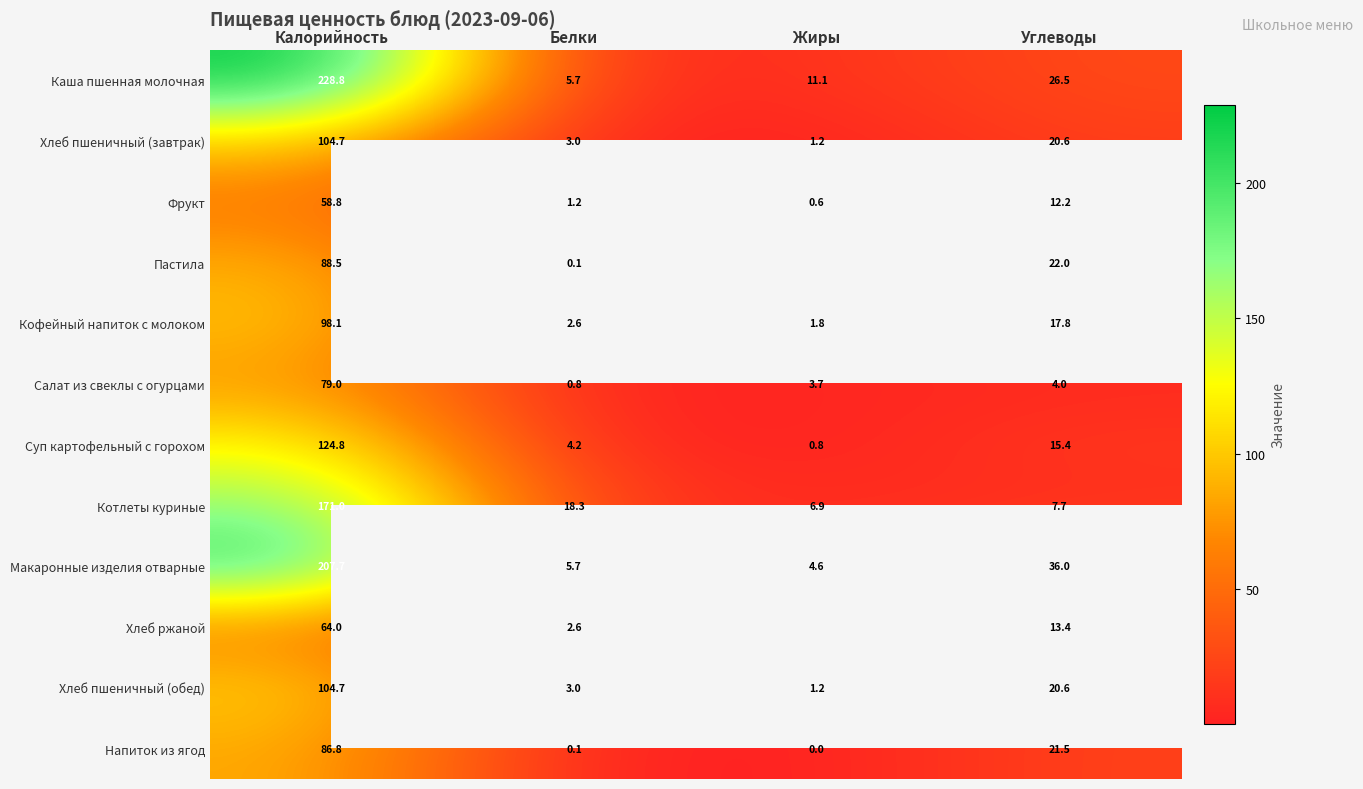

What is the difference between the Фрукт values at Калорийность and Белки?

57.6